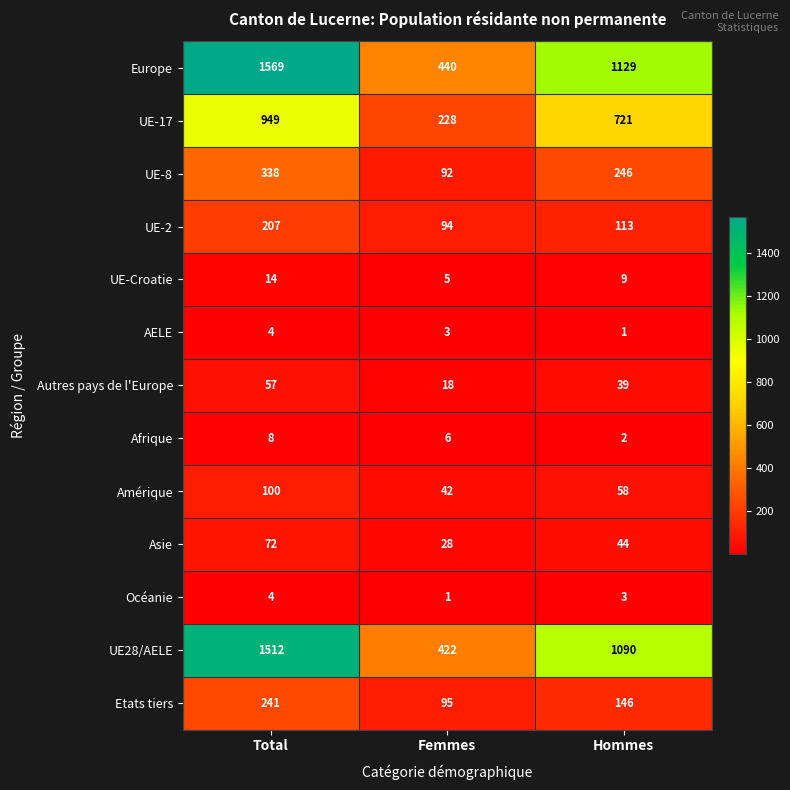

Which label corresponds to the largest value in the chart?

Total